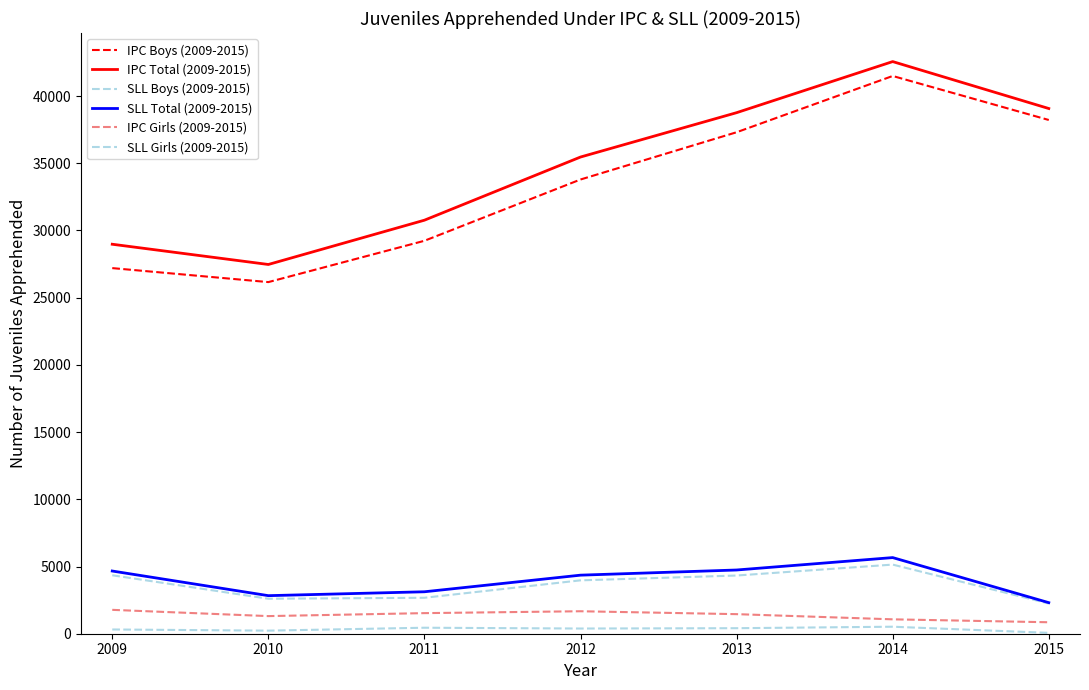

True or false: SLL Boys (2009-2015) and IPC Girls (2009-2015) intersect in this chart.

False